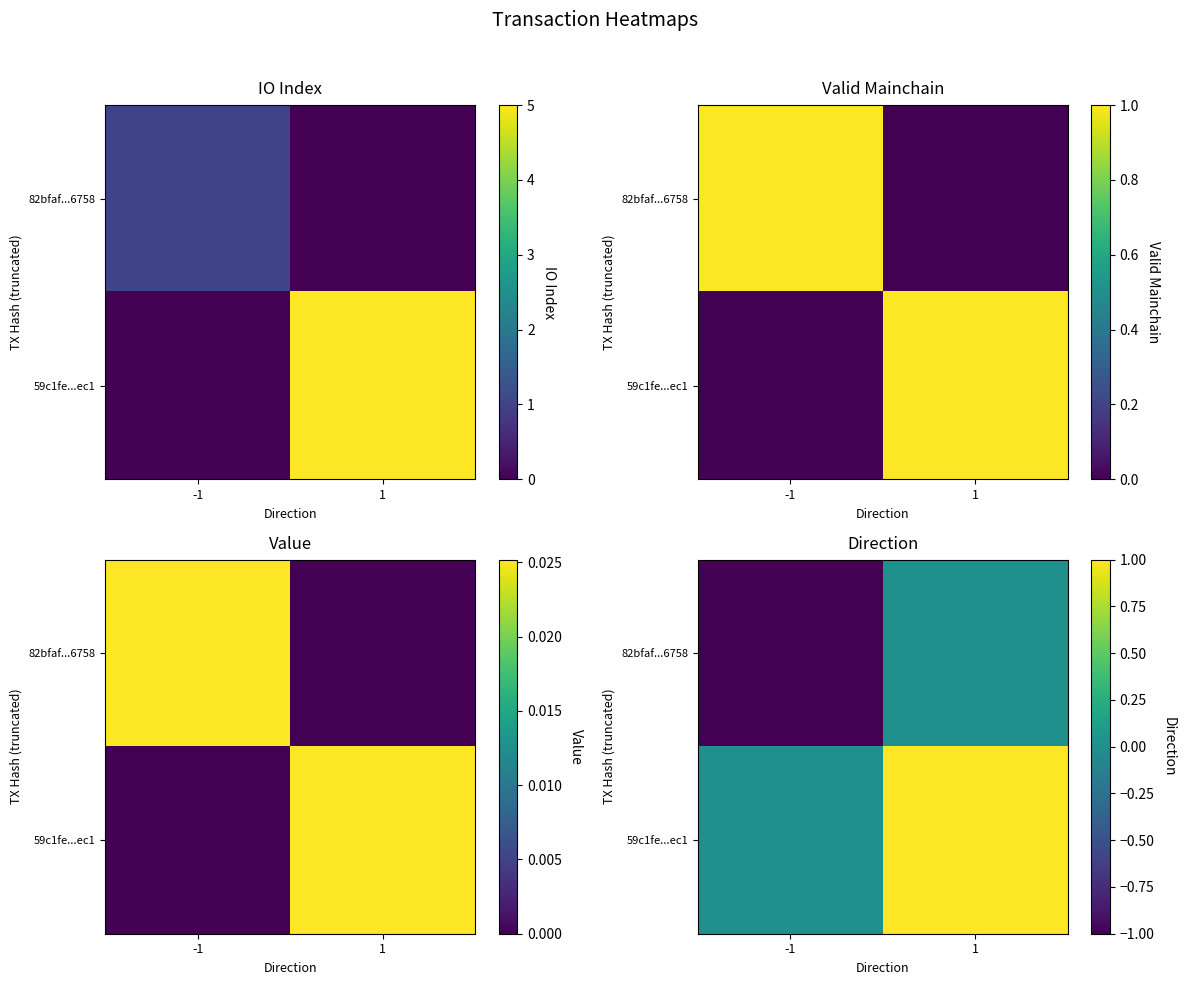

Count the 59c1fe...ec1 values in the range 0 to 1.

2